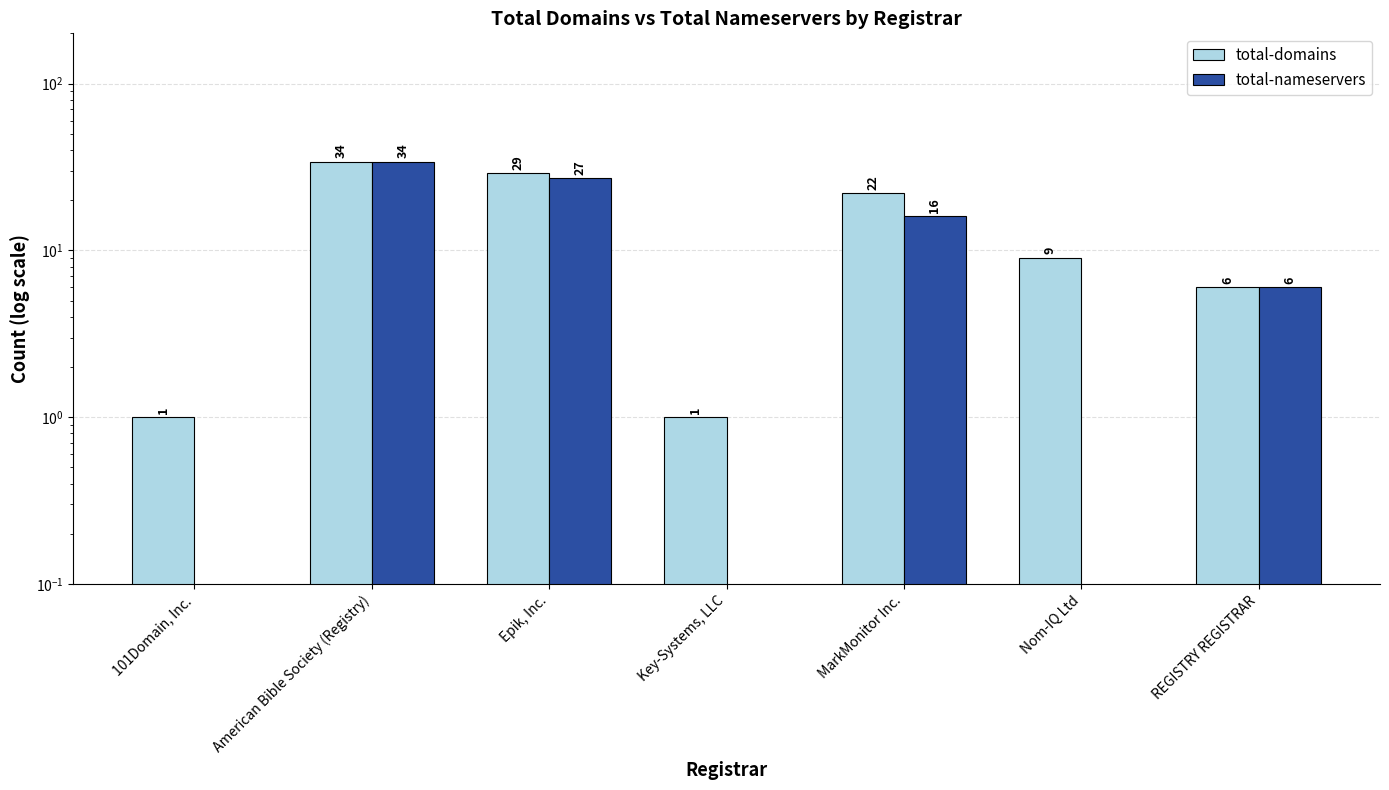

How many series are shown in this chart?

2